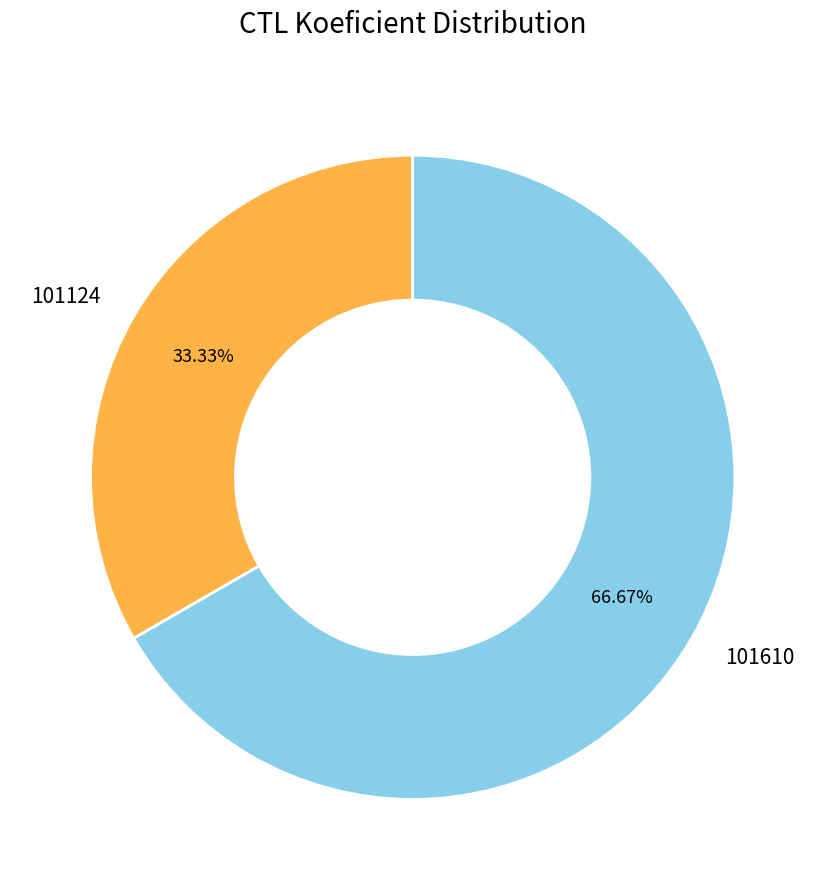

To the nearest percent, what percentage of the pie is 101610?

67%